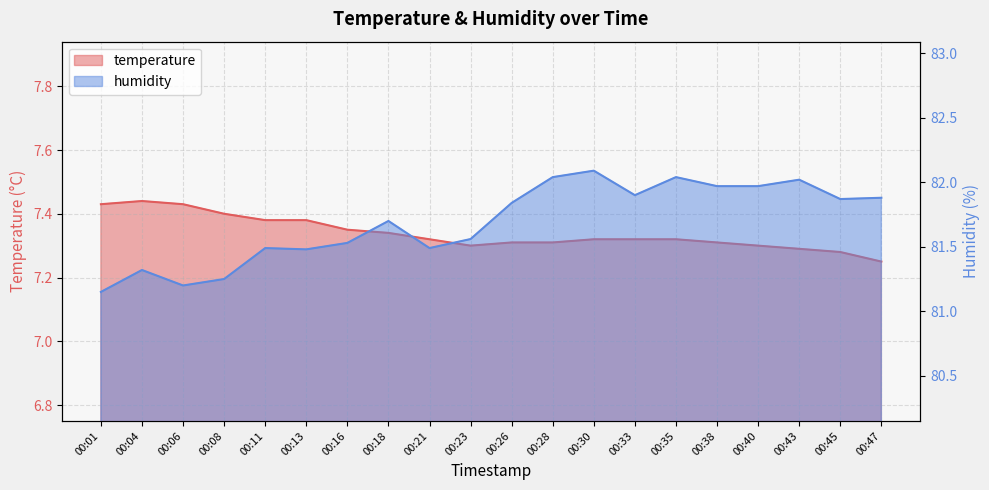

True or false: temperature and humidity cross at least once.

False